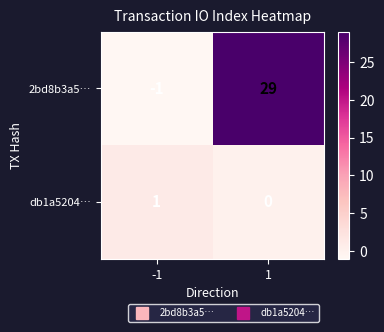

Is it true that 2bd8b3a5… equals 0 at -1?

False